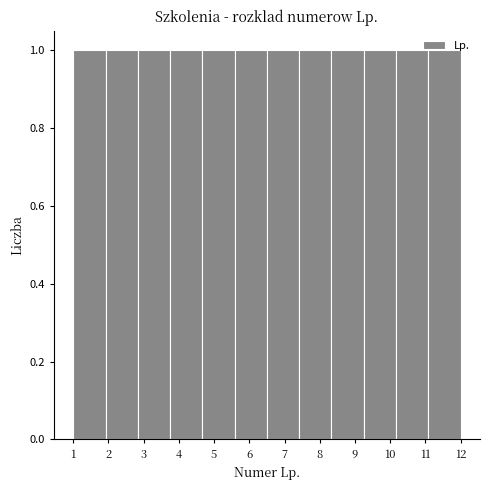

Reading left to right, list every bar in this chart as the range it spans on the x-axis followed by its height. Neither the bar edges nor the heights are printed on the chart, so give them approximately, as read against the axes.

1.0 to 1.9: 1
1.9 to 2.8: 1
2.8 to 3.8: 1
3.8 to 4.7: 1
4.7 to 5.6: 1
5.6 to 6.5: 1
6.5 to 7.4: 1
7.4 to 8.3: 1
8.3 to 9.3: 1
9.3 to 10.2: 1
10.2 to 11.1: 1
11.1 to 12.0: 1